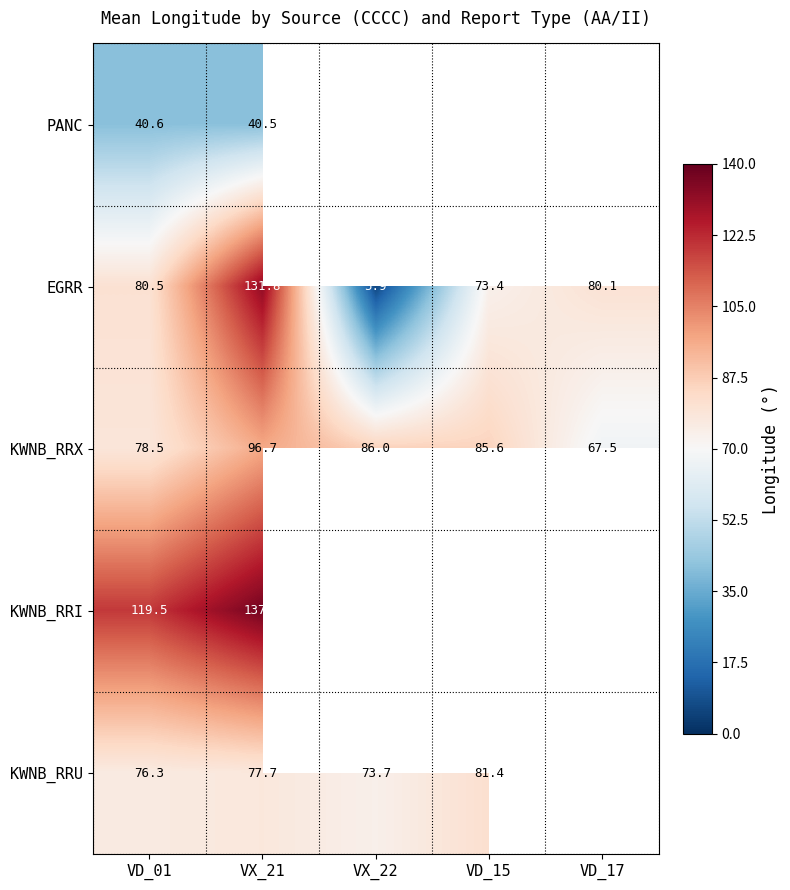

What is the difference between the second highest and minimum values in the EGRR series?

74.6